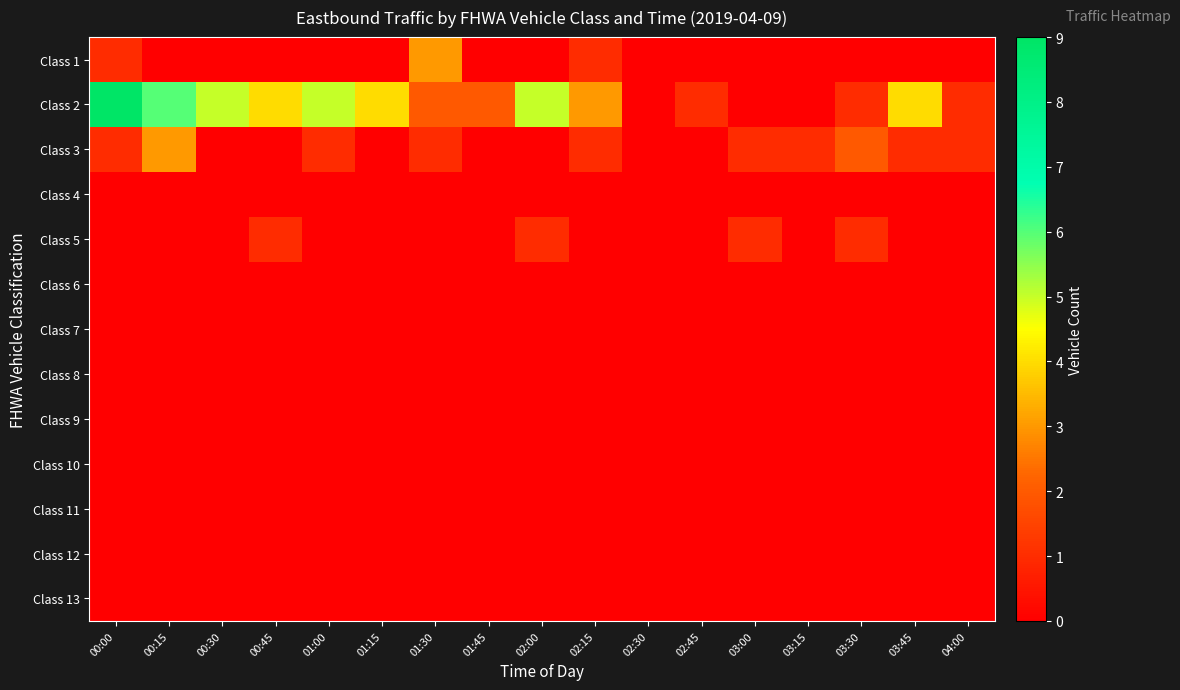

Rank the series by their maximum value, from highest to lowest.

Class 2, Class 1, Class 3, Class 5, Class 4, Class 6, Class 7, Class 8, Class 9, Class 10, Class 11, Class 12, Class 13